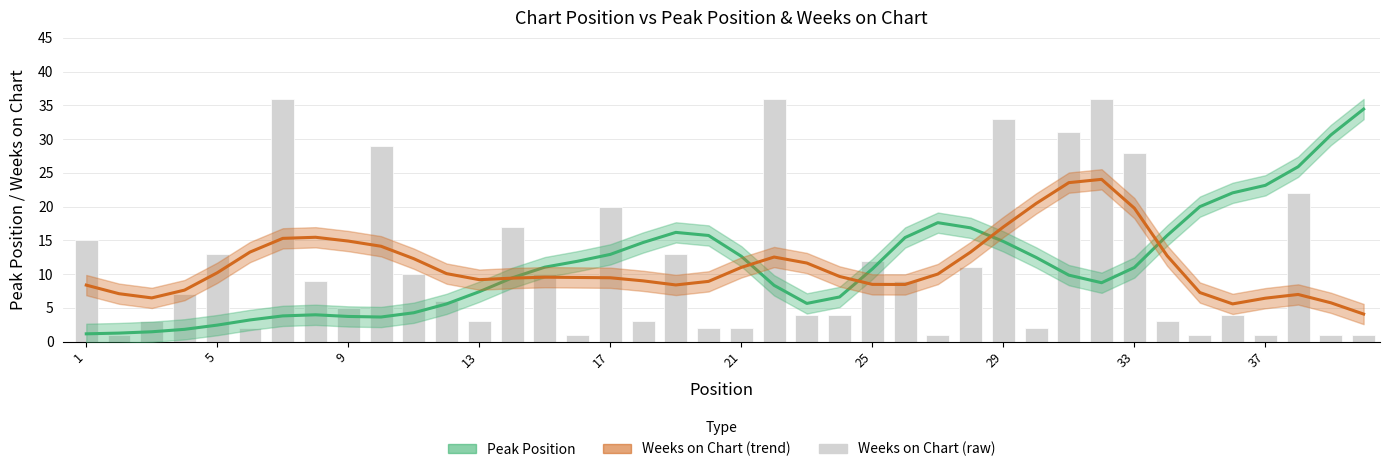

How many data points are above 7?

19